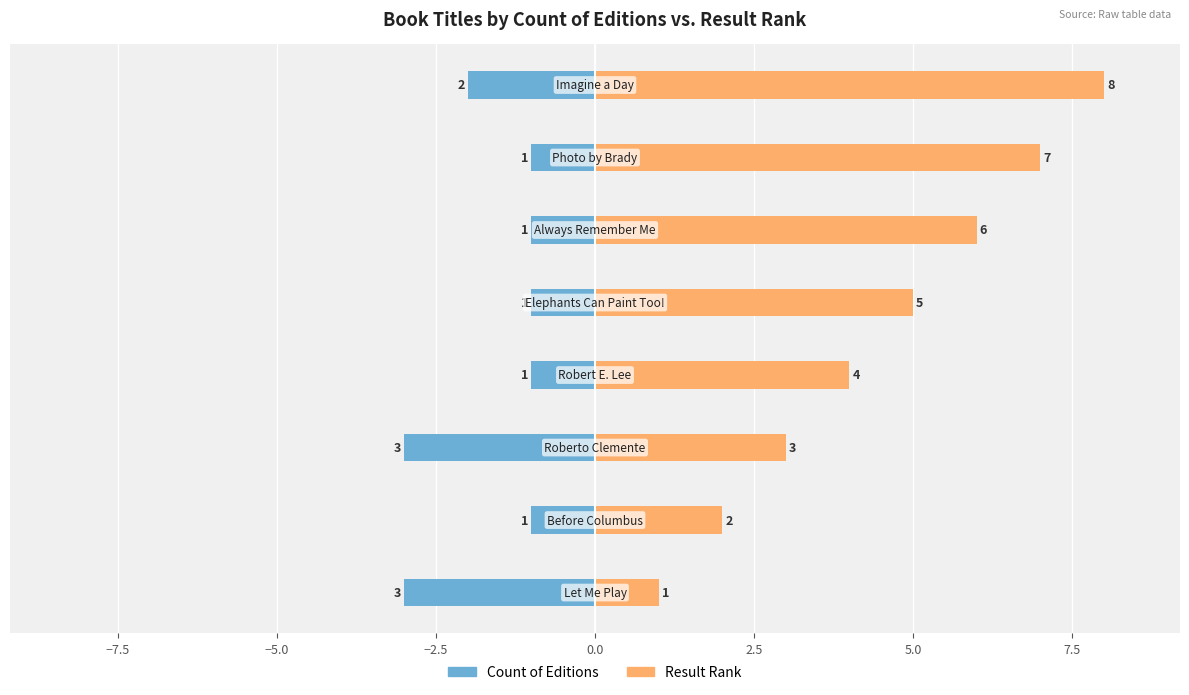

What is the difference between the maximum and minimum values in the Count of Editions series?

2